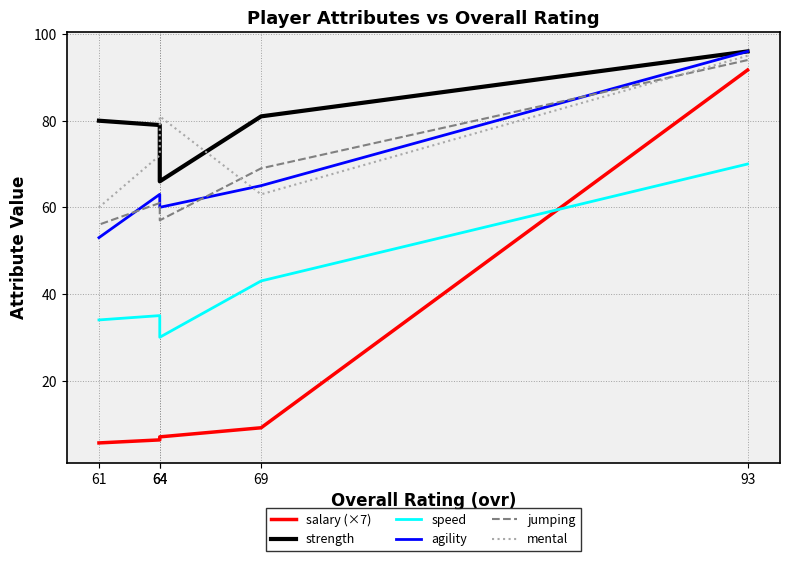

The value of strength at 93 is 96.0. True or false?

True